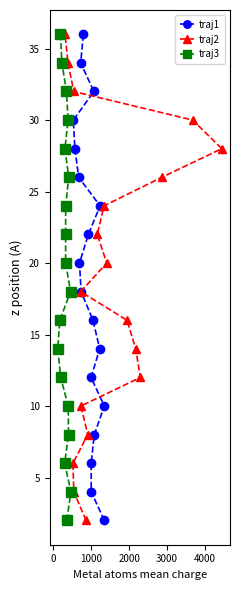

What is the value of the traj1 point at the 1st from the left?

30